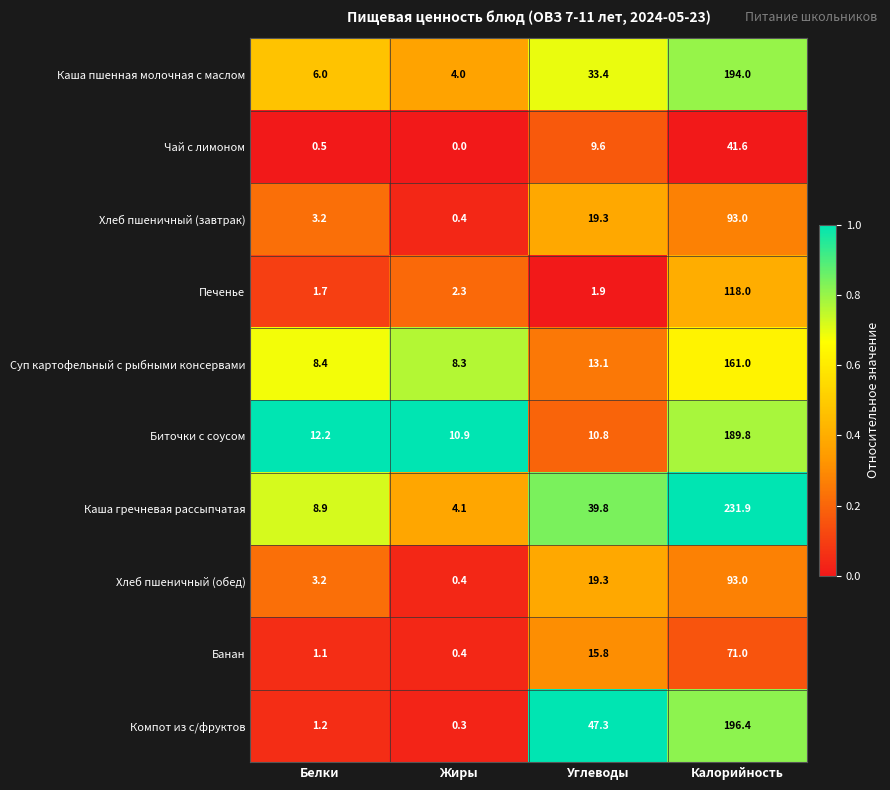

Rank the categories by Хлеб пшеничный (завтрак) value from lowest to highest.

Жиры, Белки, Углеводы, Калорийность